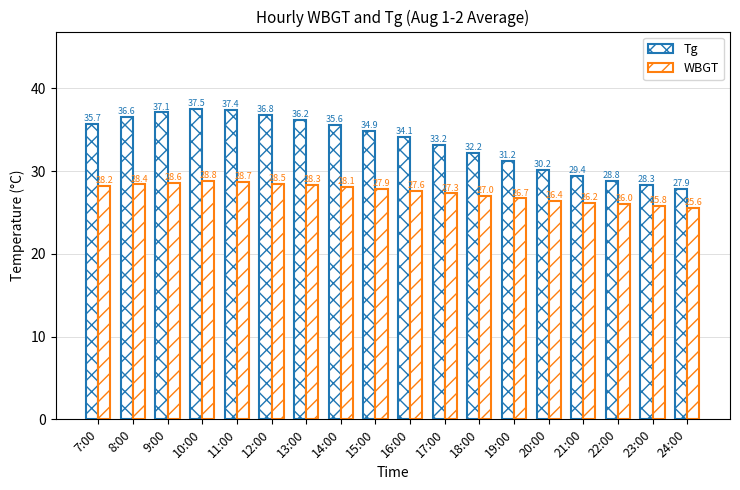

What is the average value of the Tg series?

33.5